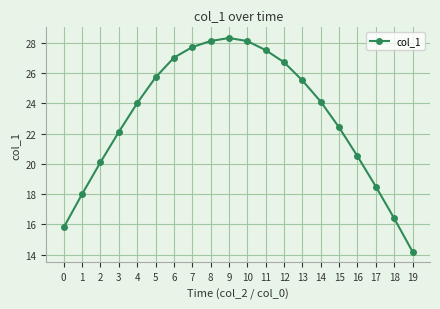

What is the value of the 16th point from the left?

22.4